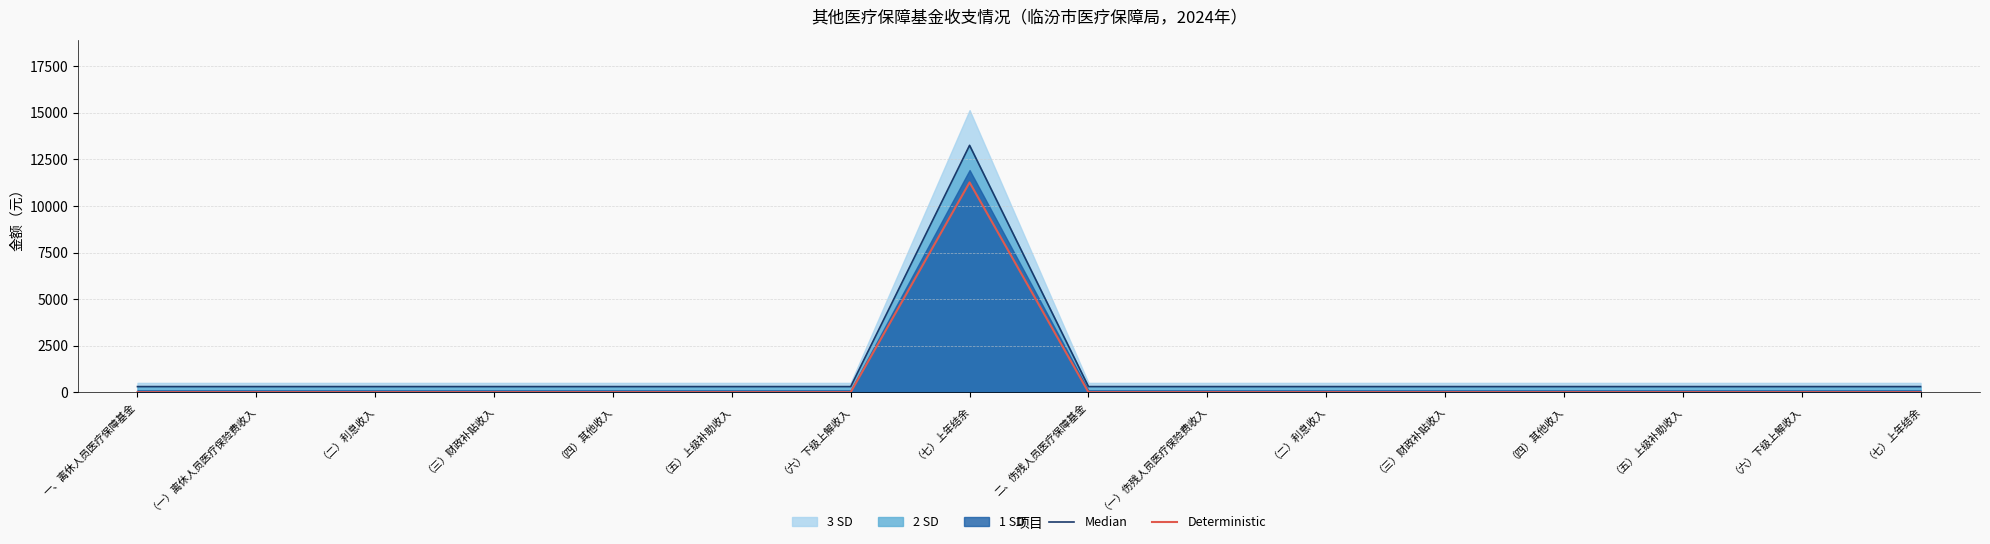

Between （四）其他收入 and （七）上年结余, which series saw the biggest shift?

Median